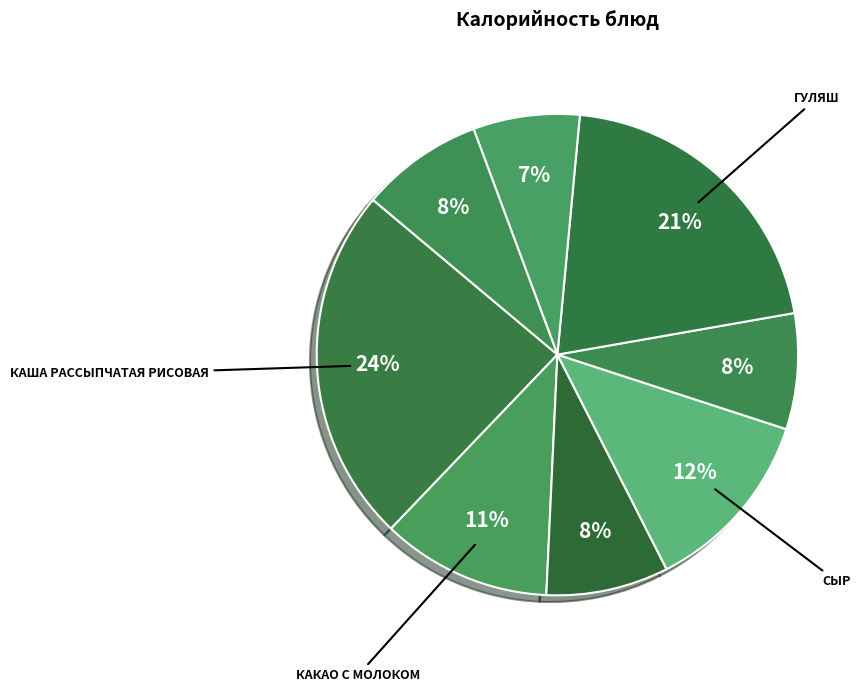

How many slices are in this pie chart?

8